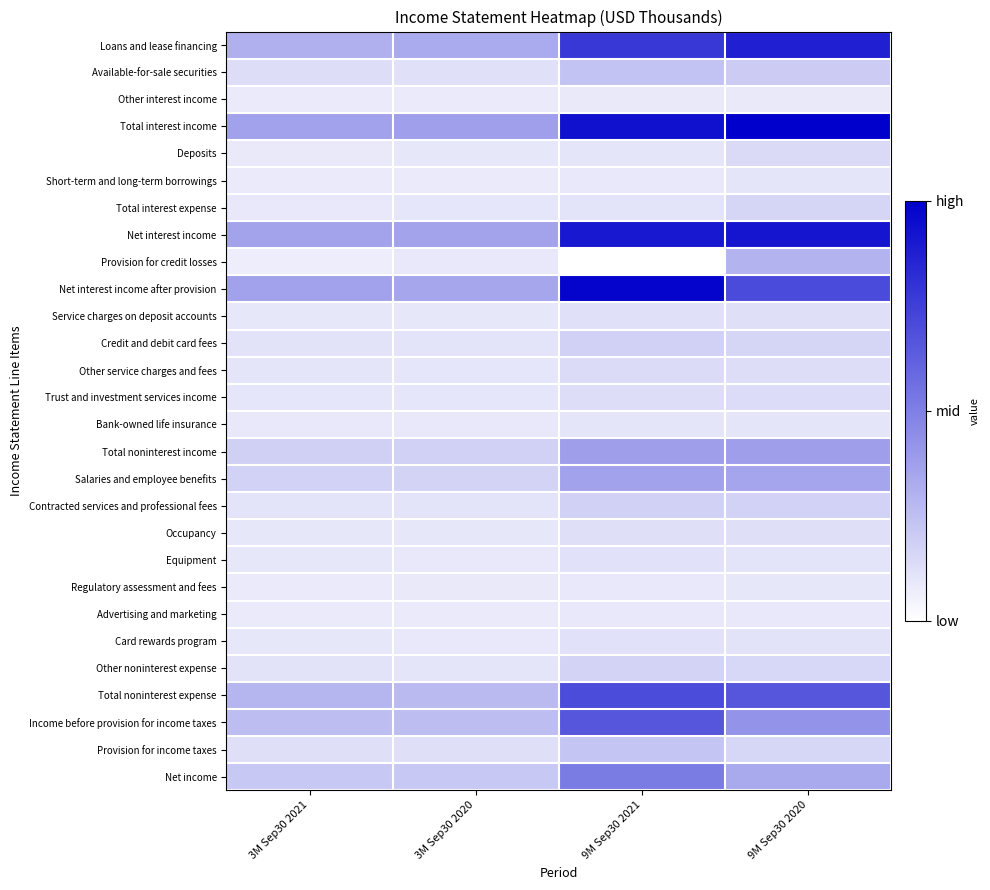

Reading left to right, transcribe all the data shown in this chart.

Loans and lease financing: 3M Sep30 2021=0.3	3M Sep30 2020=0.3	9M Sep30 2021=0.8	9M Sep30 2020=0.9
Available-for-sale securities: 3M Sep30 2021=0.1	3M Sep30 2020=0.1	9M Sep30 2021=0.2	9M Sep30 2020=0.2
Other interest income: 3M Sep30 2021=0.1	3M Sep30 2020=0.1	9M Sep30 2021=0.1	9M Sep30 2020=0.1
Total interest income: 3M Sep30 2021=0.4	3M Sep30 2020=0.4	9M Sep30 2021=0.9	9M Sep30 2020=1.0
Deposits: 3M Sep30 2021=0.1	3M Sep30 2020=0.1	9M Sep30 2021=0.1	9M Sep30 2020=0.1
Short-term and long-term borrowings: 3M Sep30 2021=0.1	3M Sep30 2020=0.1	9M Sep30 2021=0.1	9M Sep30 2020=0.1
Total interest expense: 3M Sep30 2021=0.1	3M Sep30 2020=0.1	9M Sep30 2021=0.1	9M Sep30 2020=0.2
Net interest income: 3M Sep30 2021=0.4	3M Sep30 2020=0.4	9M Sep30 2021=0.9	9M Sep30 2020=0.9
Provision for credit losses: 3M Sep30 2021=0.1	3M Sep30 2020=0.1	9M Sep30 2021=0.0	9M Sep30 2020=0.3
Net interest income after provision: 3M Sep30 2021=0.4	3M Sep30 2020=0.3	9M Sep30 2021=1.0	9M Sep30 2020=0.7
Service charges on deposit accounts: 3M Sep30 2021=0.1	3M Sep30 2020=0.1	9M Sep30 2021=0.1	9M Sep30 2020=0.1
Credit and debit card fees: 3M Sep30 2021=0.1	3M Sep30 2020=0.1	9M Sep30 2021=0.2	9M Sep30 2020=0.2
Other service charges and fees: 3M Sep30 2021=0.1	3M Sep30 2020=0.1	9M Sep30 2021=0.1	9M Sep30 2020=0.1
Trust and investment services income: 3M Sep30 2021=0.1	3M Sep30 2020=0.1	9M Sep30 2021=0.1	9M Sep30 2020=0.1
Bank-owned life insurance: 3M Sep30 2021=0.1	3M Sep30 2020=0.1	9M Sep30 2021=0.1	9M Sep30 2020=0.1
Total noninterest income: 3M Sep30 2021=0.2	3M Sep30 2020=0.2	9M Sep30 2021=0.4	9M Sep30 2020=0.4
Salaries and employee benefits: 3M Sep30 2021=0.2	3M Sep30 2020=0.2	9M Sep30 2021=0.4	9M Sep30 2020=0.4
Contracted services and professional fees: 3M Sep30 2021=0.1	3M Sep30 2020=0.1	9M Sep30 2021=0.2	9M Sep30 2020=0.2
Occupancy: 3M Sep30 2021=0.1	3M Sep30 2020=0.1	9M Sep30 2021=0.1	9M Sep30 2020=0.1
Equipment: 3M Sep30 2021=0.1	3M Sep30 2020=0.1	9M Sep30 2021=0.1	9M Sep30 2020=0.1
Regulatory assessment and fees: 3M Sep30 2021=0.1	3M Sep30 2020=0.1	9M Sep30 2021=0.1	9M Sep30 2020=0.1
Advertising and marketing: 3M Sep30 2021=0.1	3M Sep30 2020=0.1	9M Sep30 2021=0.1	9M Sep30 2020=0.1
Card rewards program: 3M Sep30 2021=0.1	3M Sep30 2020=0.1	9M Sep30 2021=0.1	9M Sep30 2020=0.1
Other noninterest expense: 3M Sep30 2021=0.1	3M Sep30 2020=0.1	9M Sep30 2021=0.2	9M Sep30 2020=0.2
Total noninterest expense: 3M Sep30 2021=0.3	3M Sep30 2020=0.3	9M Sep30 2021=0.7	9M Sep30 2020=0.7
Income before provision for income taxes: 3M Sep30 2021=0.3	3M Sep30 2020=0.3	9M Sep30 2021=0.7	9M Sep30 2020=0.4
Provision for income taxes: 3M Sep30 2021=0.1	3M Sep30 2020=0.1	9M Sep30 2021=0.2	9M Sep30 2020=0.2
Net income: 3M Sep30 2021=0.2	3M Sep30 2020=0.2	9M Sep30 2021=0.5	9M Sep30 2020=0.3